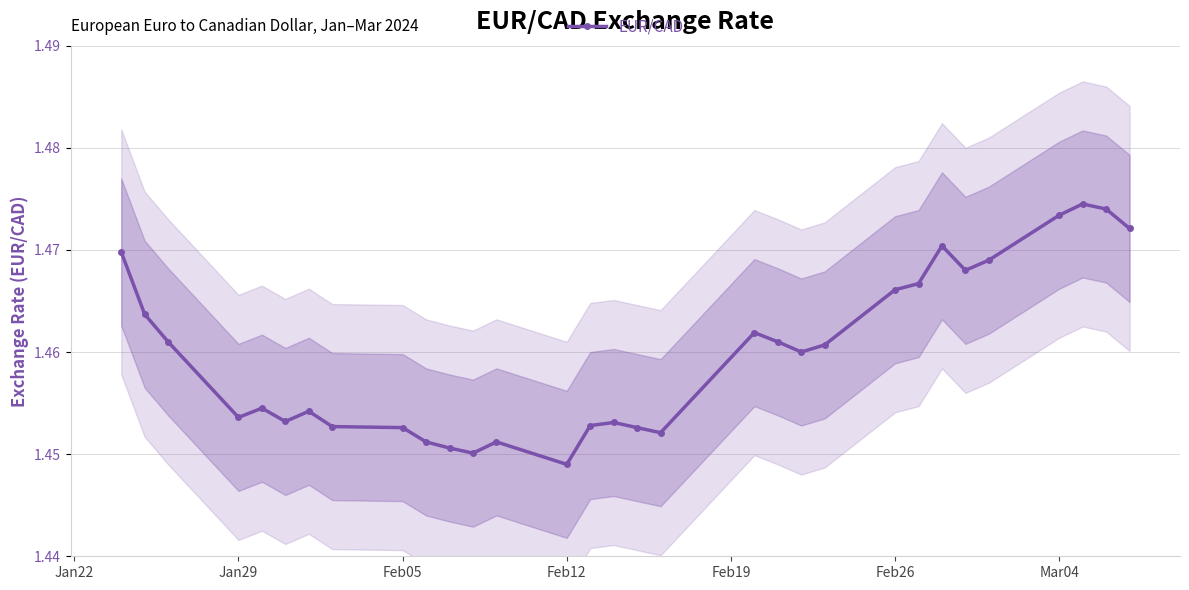

Which category has the lowest value in the EUR/CAD series?

Feb12